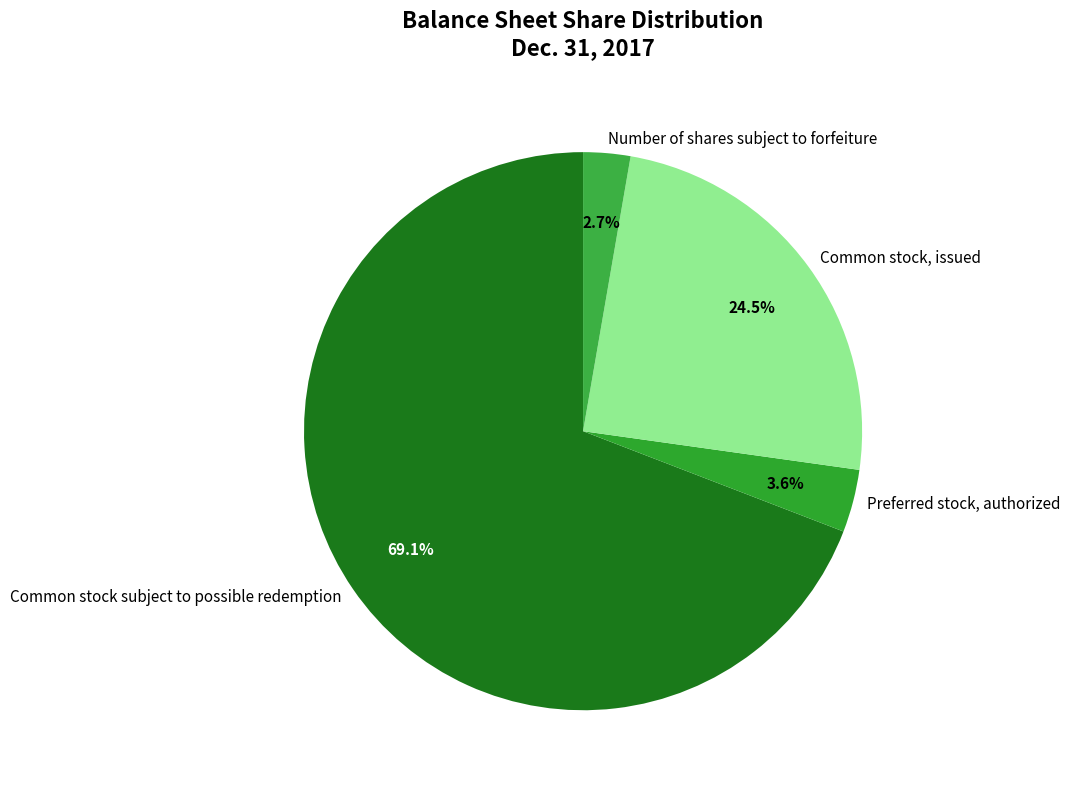

The Preferred stock, authorized slice represents 12% of the pie. True or false?

False